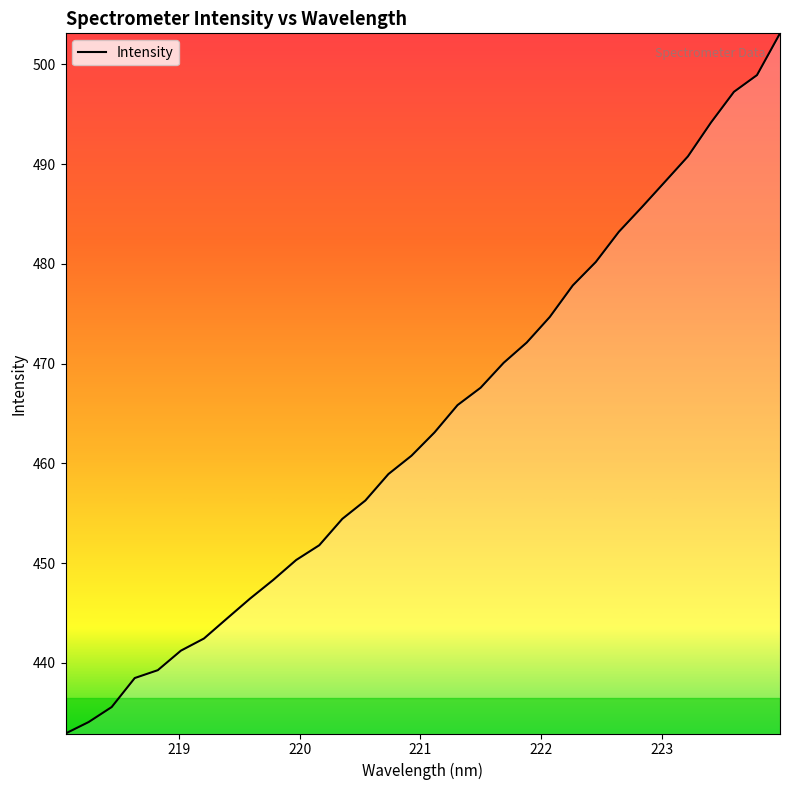

What is the minimum value shown in the chart?

432.9